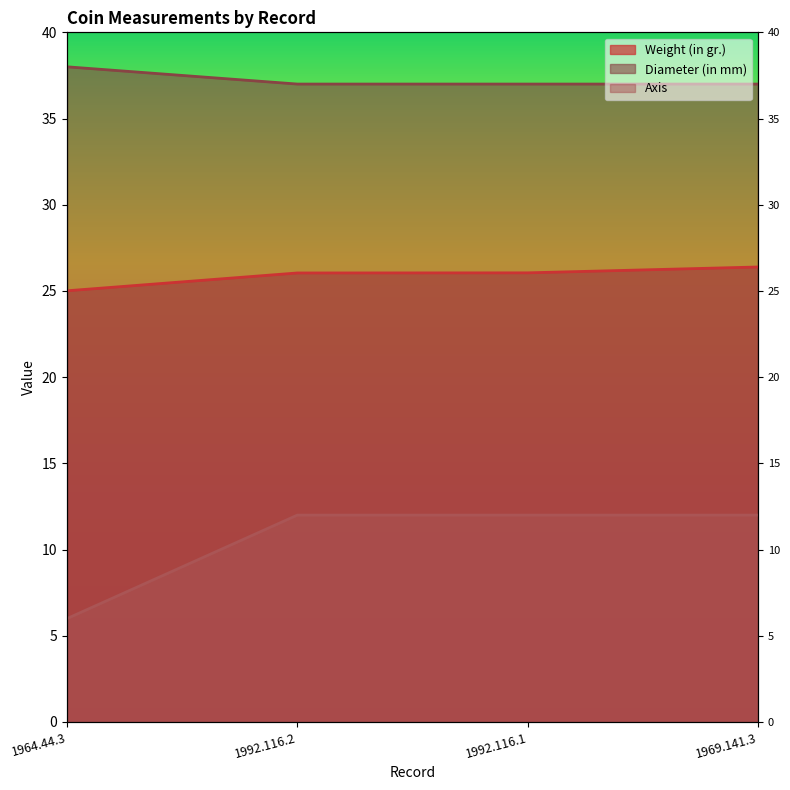

True or false: Diameter (in mm) and Weight (in gr.) cross at least once.

False